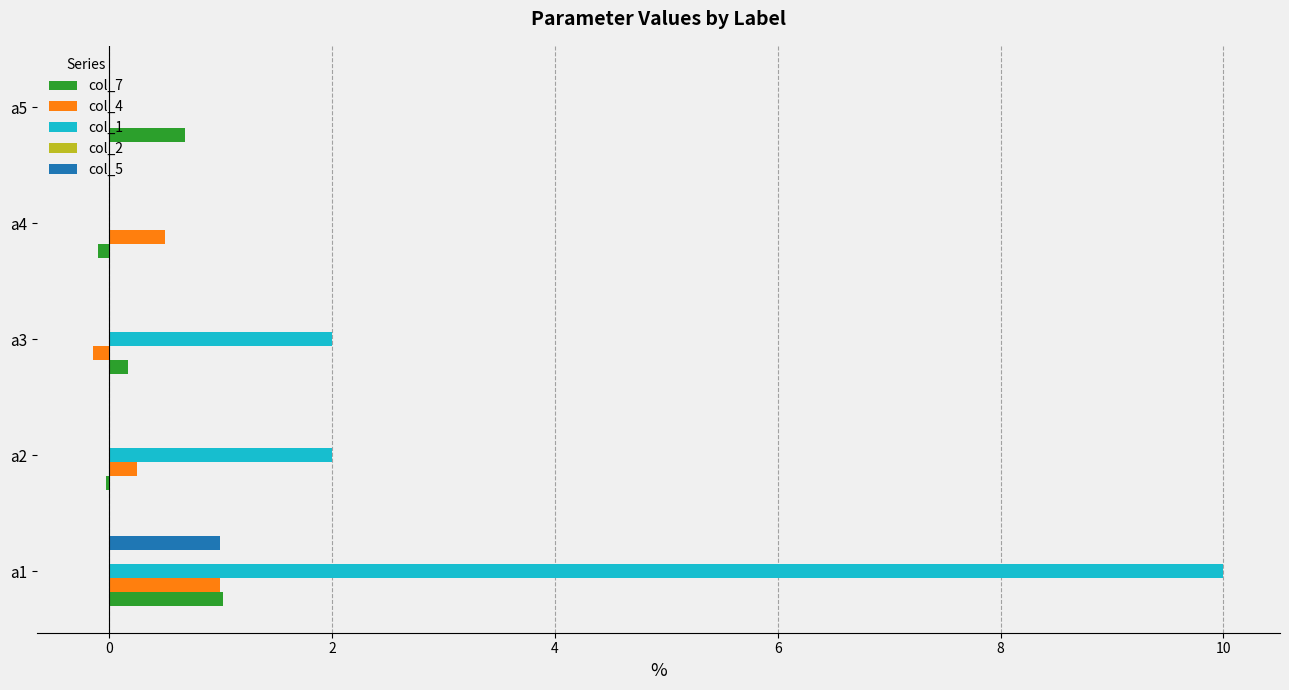

What is the sum of all col_7 values?

1.8